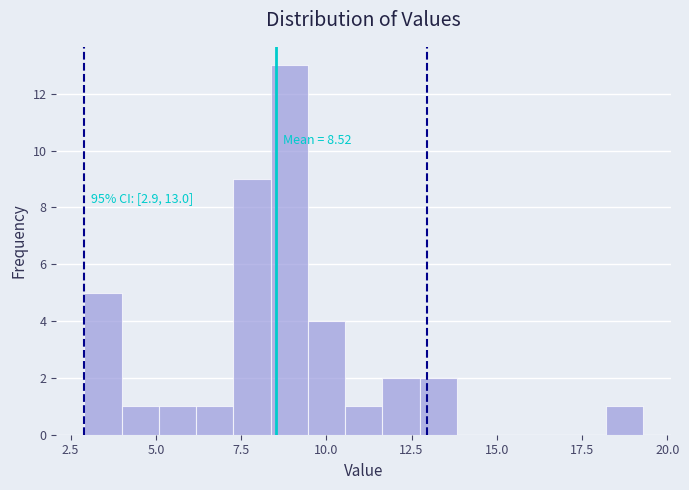

Read against the x-axis, roughly where is the centre of the tallest bar?

9.0